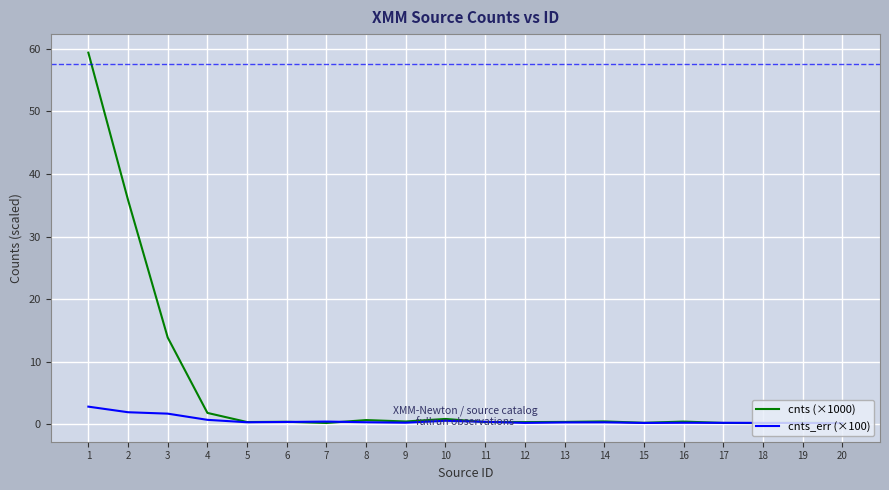

List the series in order of their peak value, lowest first.

cnts_err (×100), cnts (×1000)